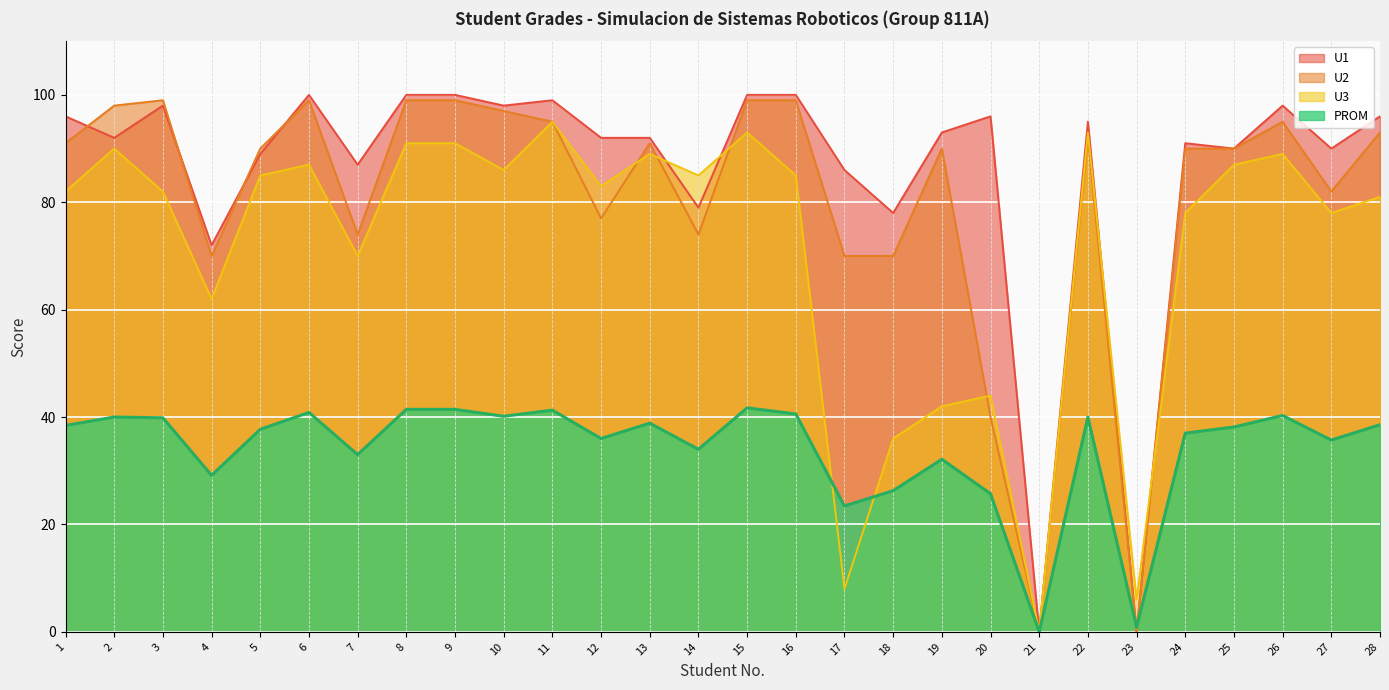

What value does the U2 series have at 14?

74.0